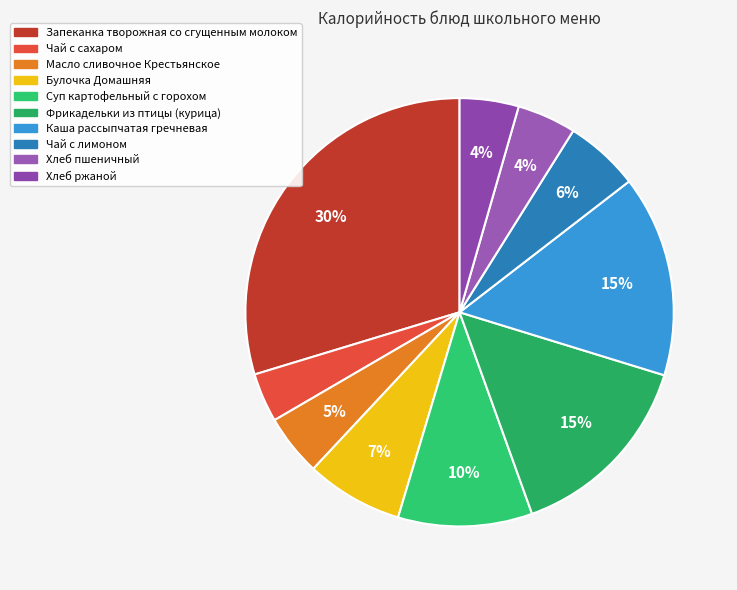

What is the largest slice in the pie chart?

Запеканка творожная со сгущенным молоком